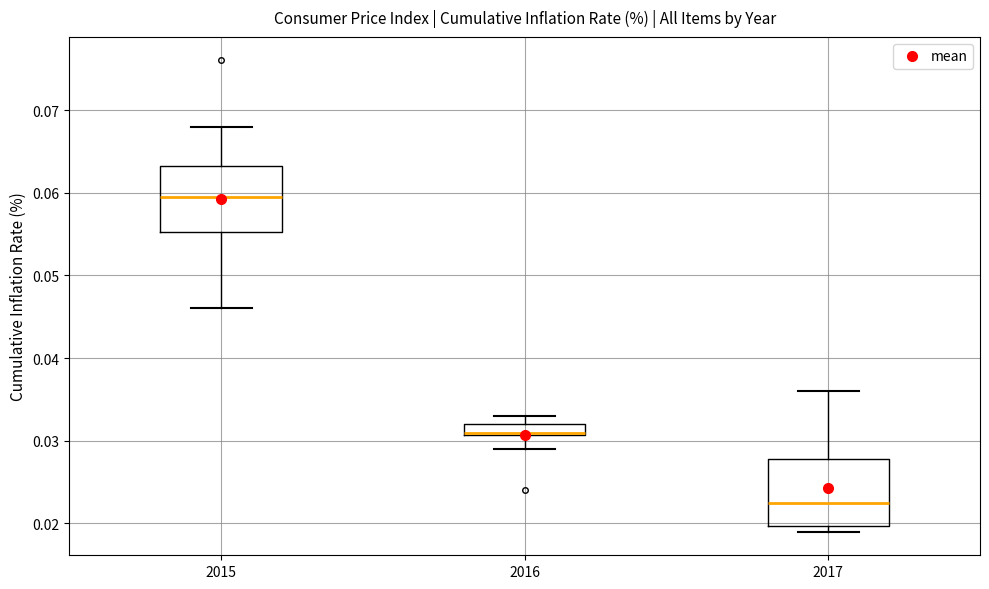

Where does the lower whisker of the box at x = 2015 end on the y-axis? The values are not printed on the chart, so give them approximately, as read against the axis.

0.046